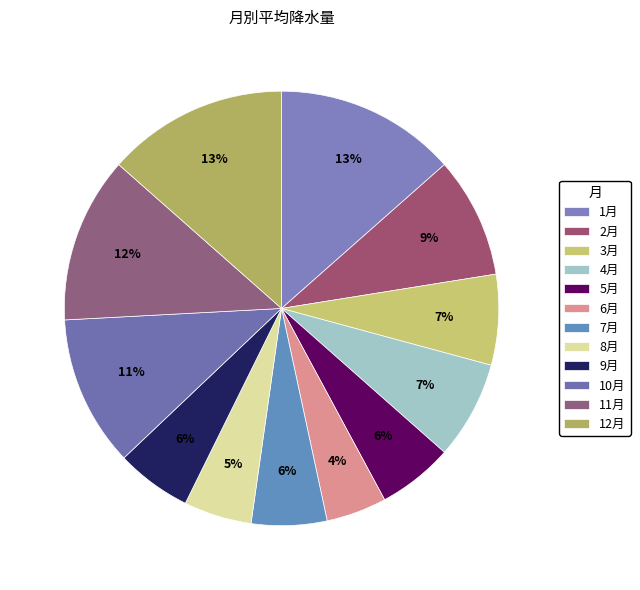

True or false: 1月 accounts for 13% of the total.

True